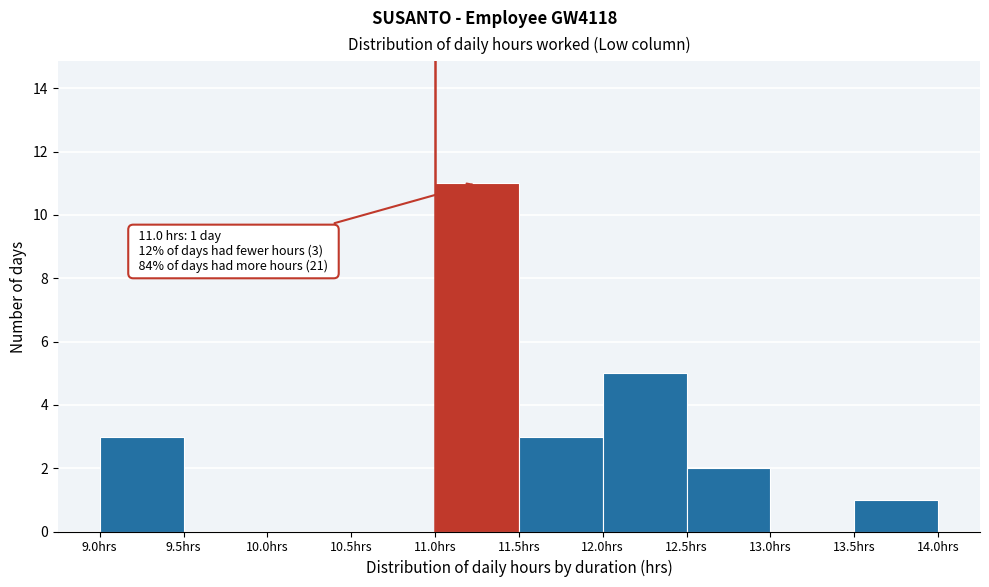

Which range on the x-axis has the tallest bar?

11.0 to 11.5